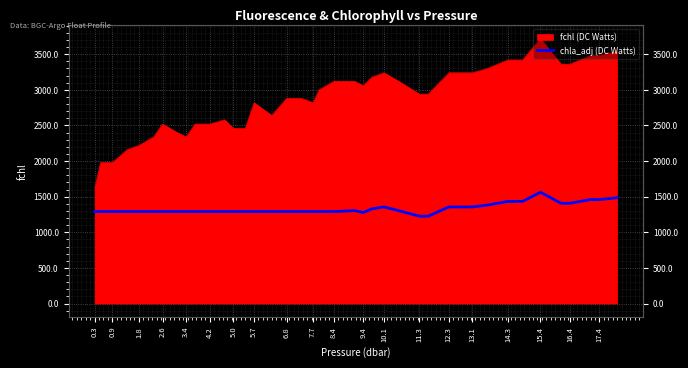

How many categories are shown in the chart?

40